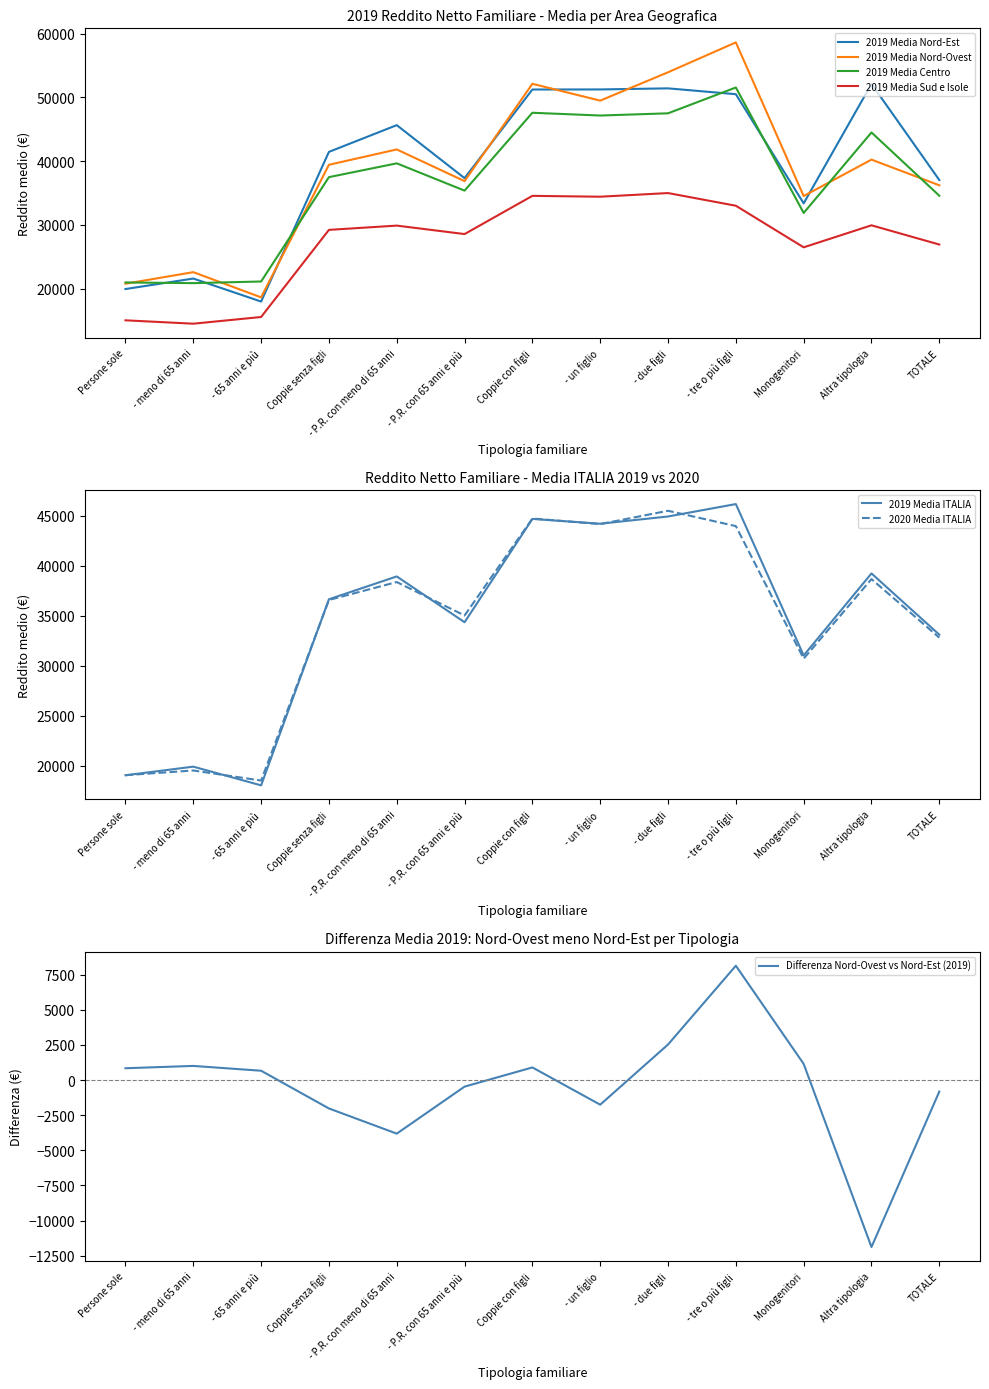

How many data points does each series have?

13